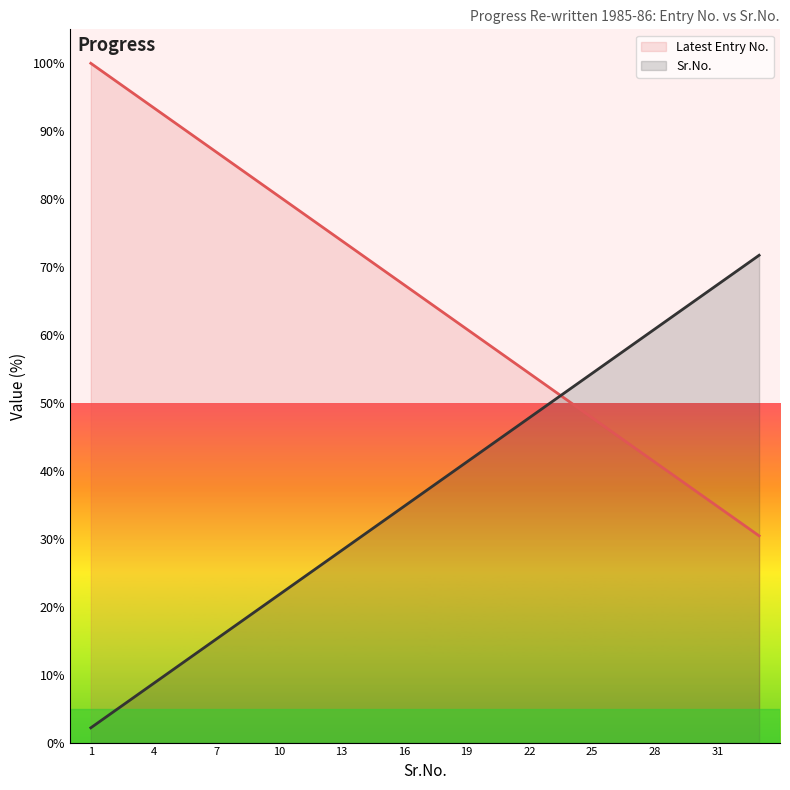

How many series are shown in this chart?

2